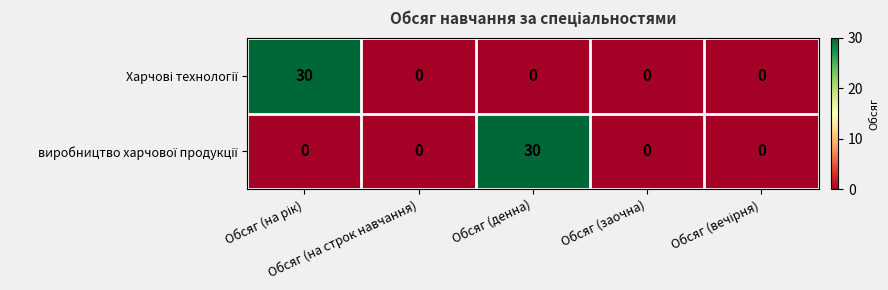

What is the maximum value shown in the chart?

30